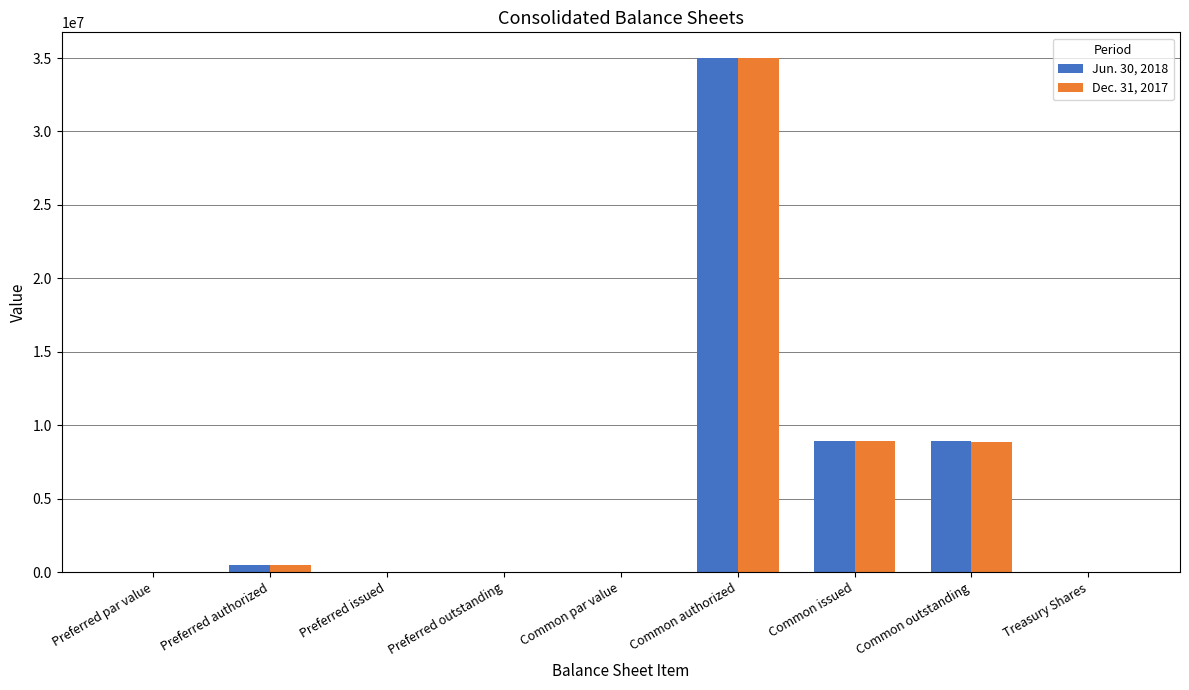

At which category is the sum across all series the highest?

Common authorized